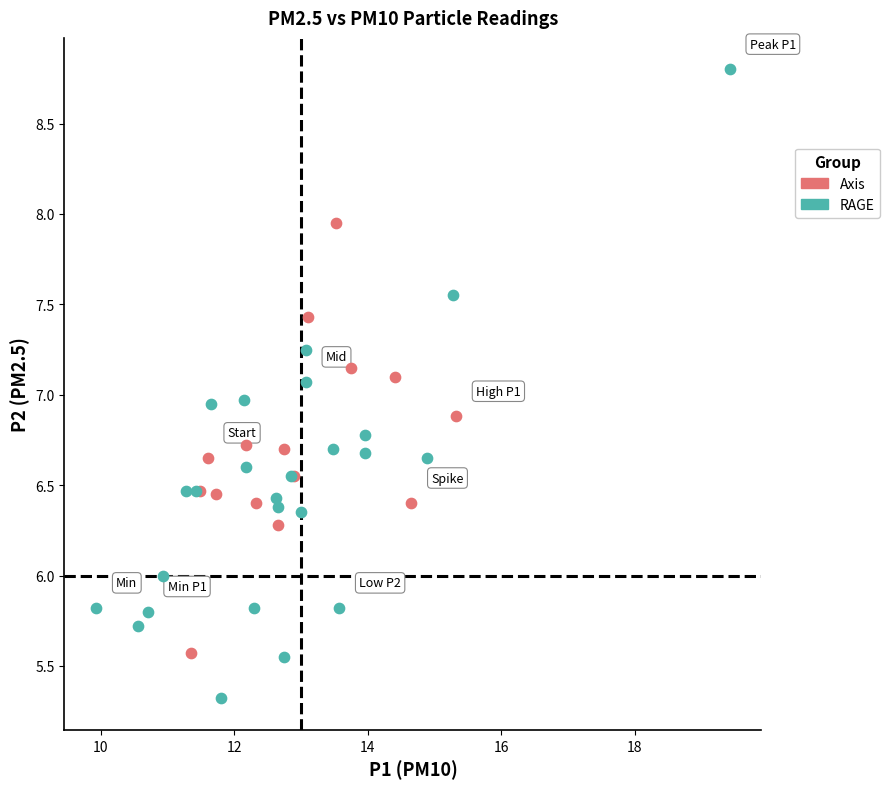

Which series reaches the maximum Y coordinate?

RAGE